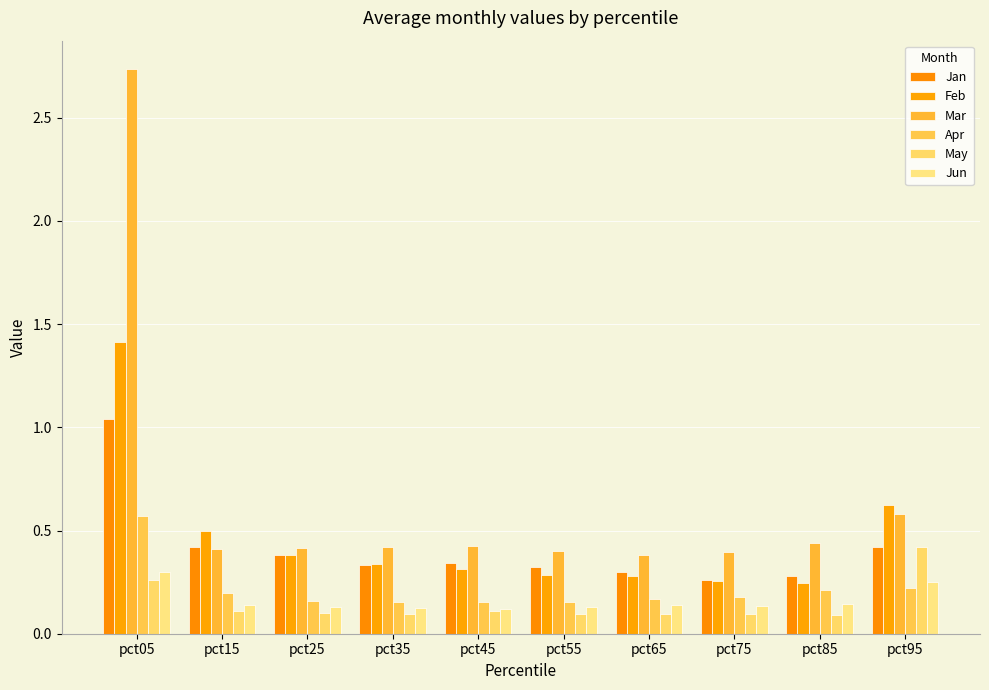

What is the maximum value shown in the chart?

2.7